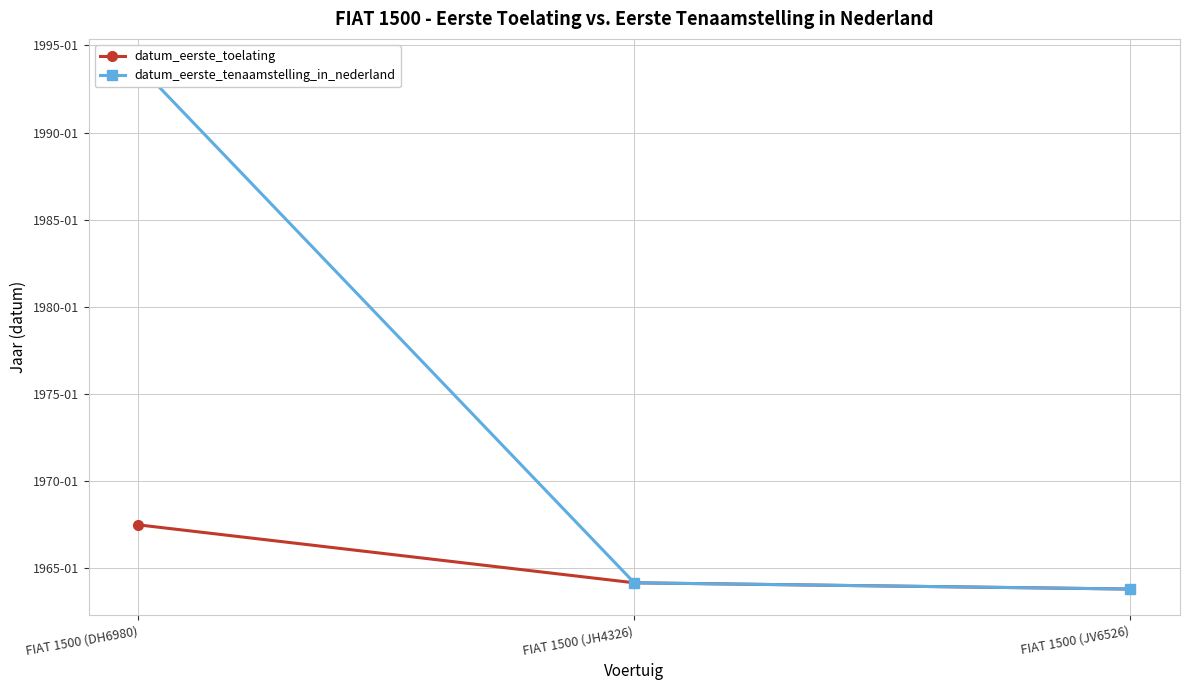

At which label does datum_eerste_toelating reach its peak?

FIAT 1500 (DH6980)